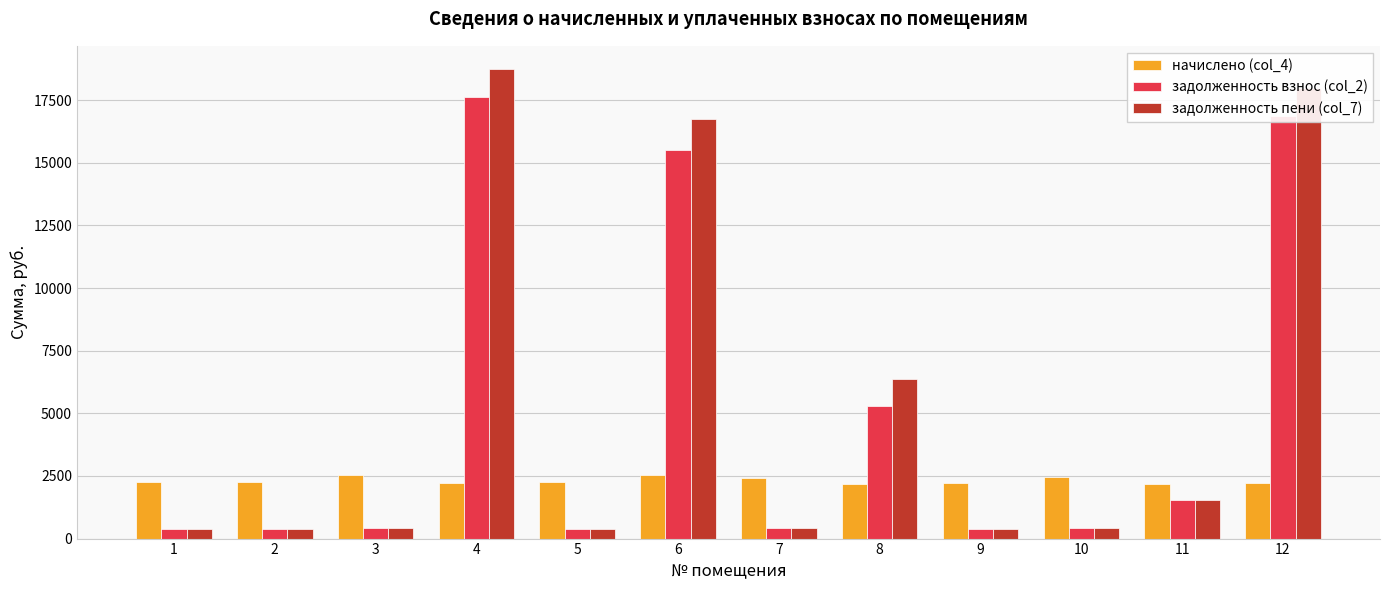

At 8, list the series in order from largest to smallest.

задолженность пени (col_7), задолженность взнос (col_2), начислено (col_4)